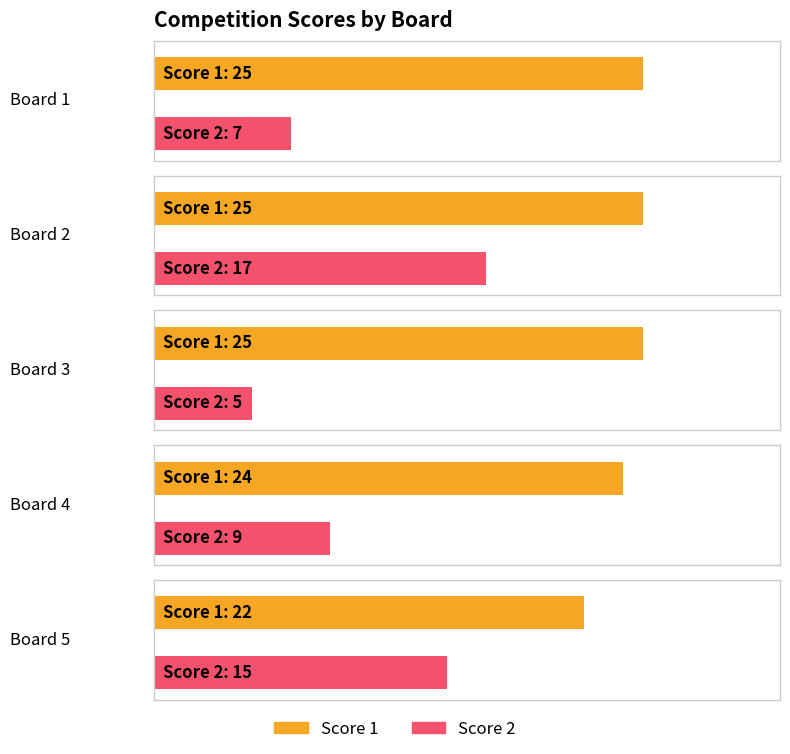

What is the minimum value shown in the chart?

5